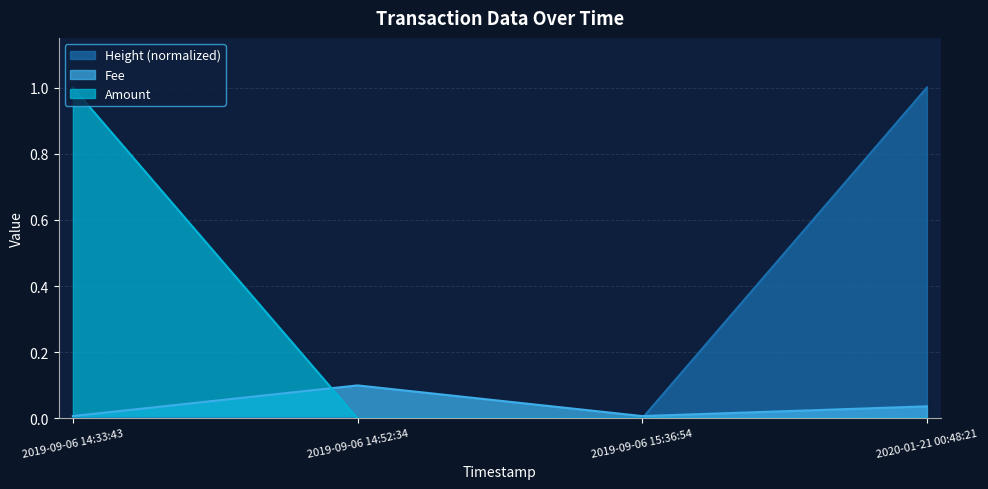

What is the label of the 1st point from the right?

2020-01-21 00:48:21